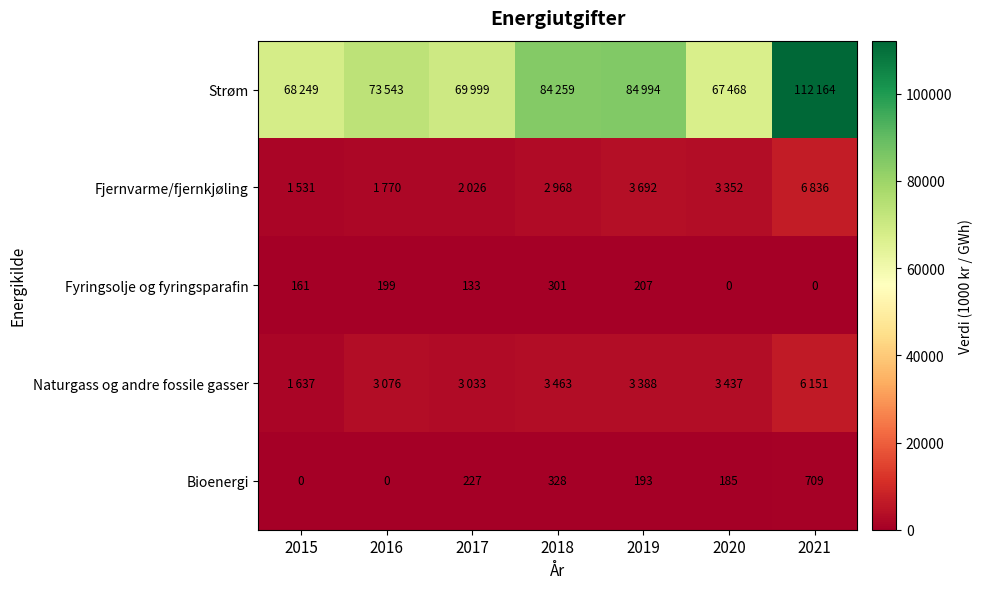

The Fyringsolje og fyringsparafin series shows 0 at 2021. True or false?

True